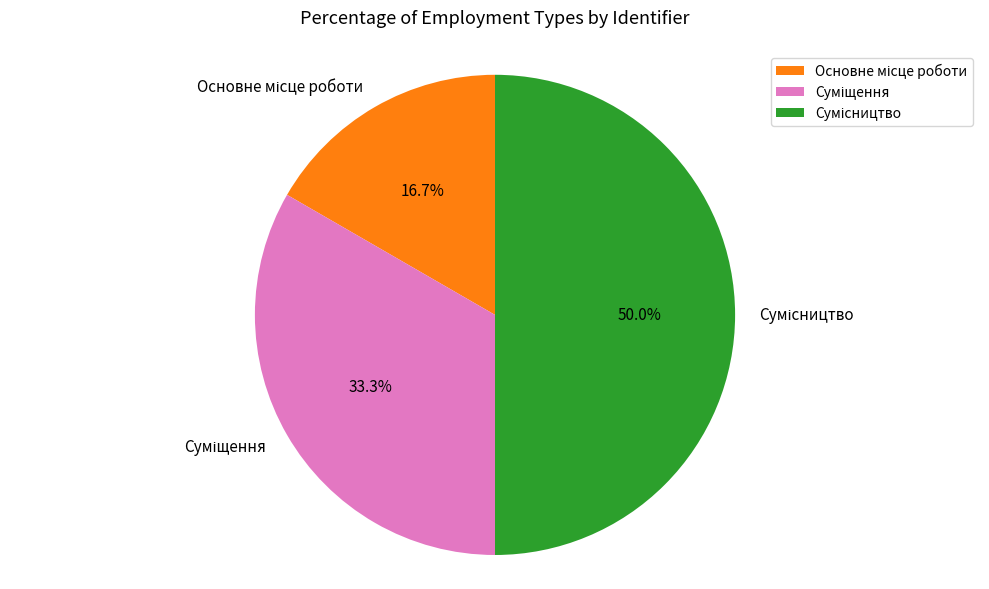

What is the change in value from Суміщення to Сумісництво?

+1